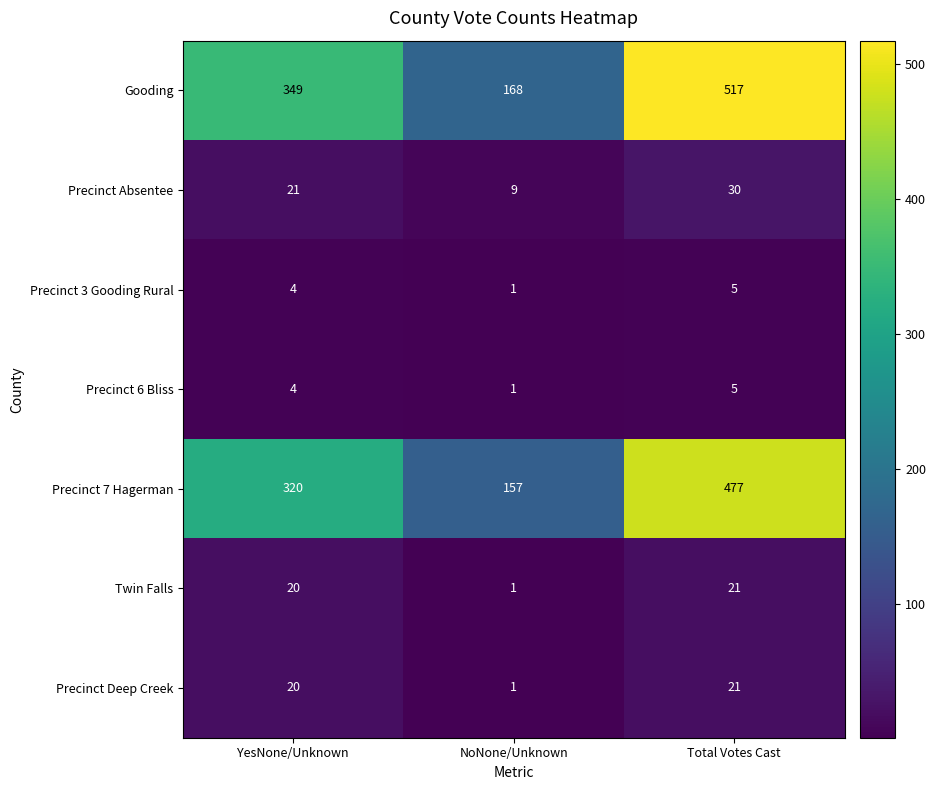

What is the spread (max minus min) of values at YesNone/Unknown?

345